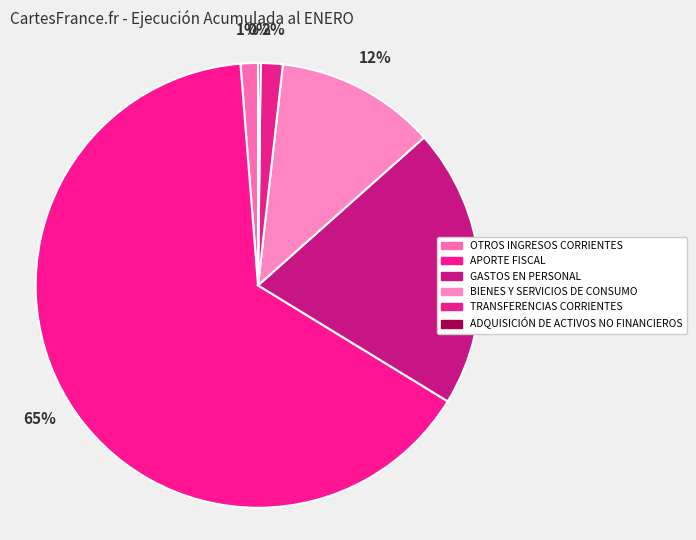

Rank the categories by value from lowest to highest.

ADQUISICIÓN DE ACTIVOS NO FINANCIEROS, OTROS INGRESOS CORRIENTES, TRANSFERENCIAS CORRIENTES, BIENES Y SERVICIOS DE CONSUMO, GASTOS EN PERSONAL, APORTE FISCAL